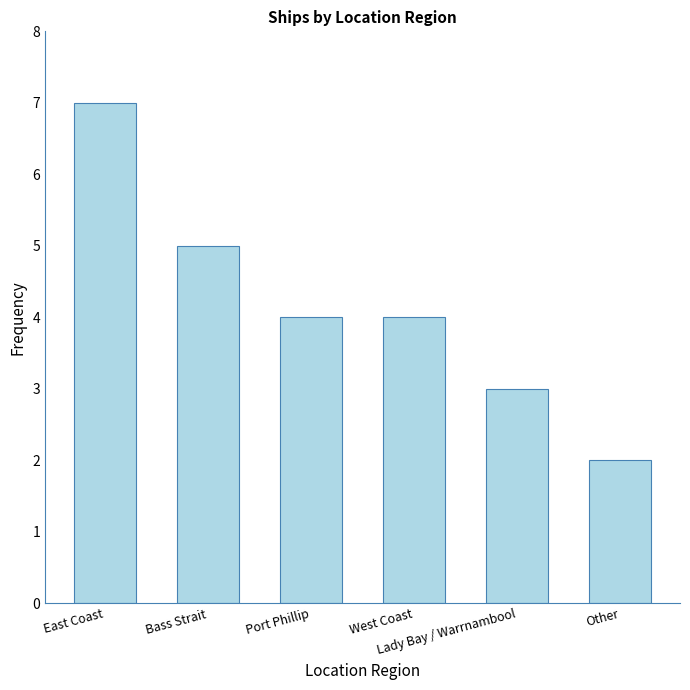

Are the bars horizontal?

No